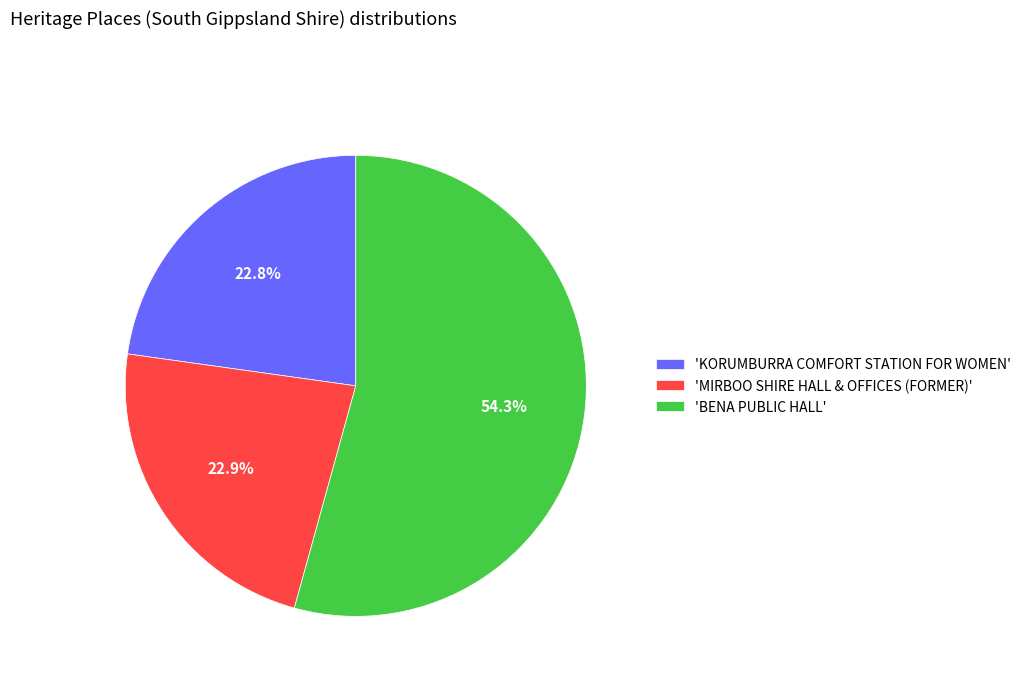

How many segments does this pie chart have?

3